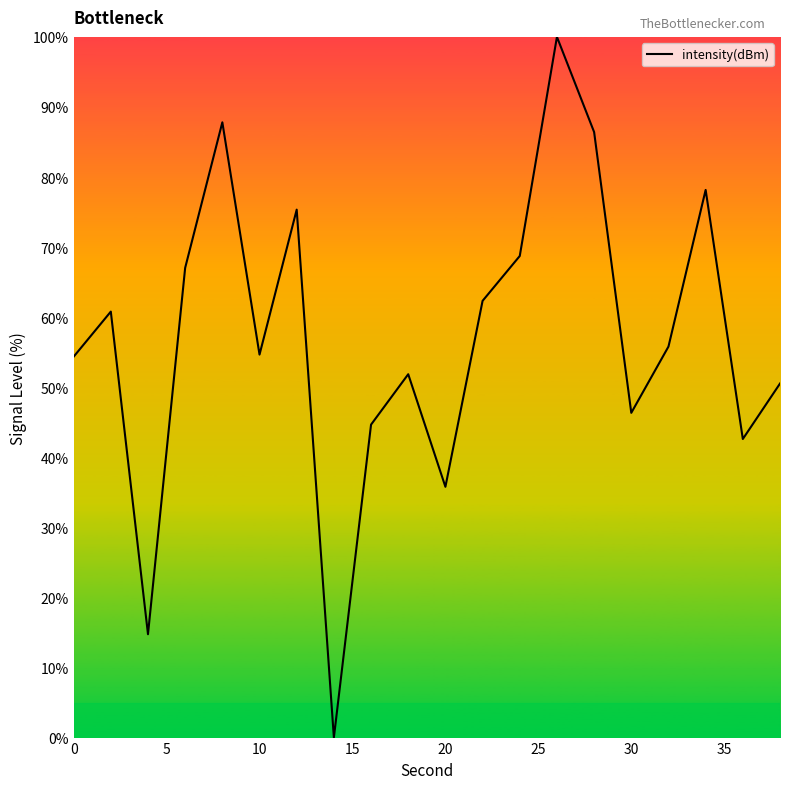

Does the chart have visible grid lines?

No